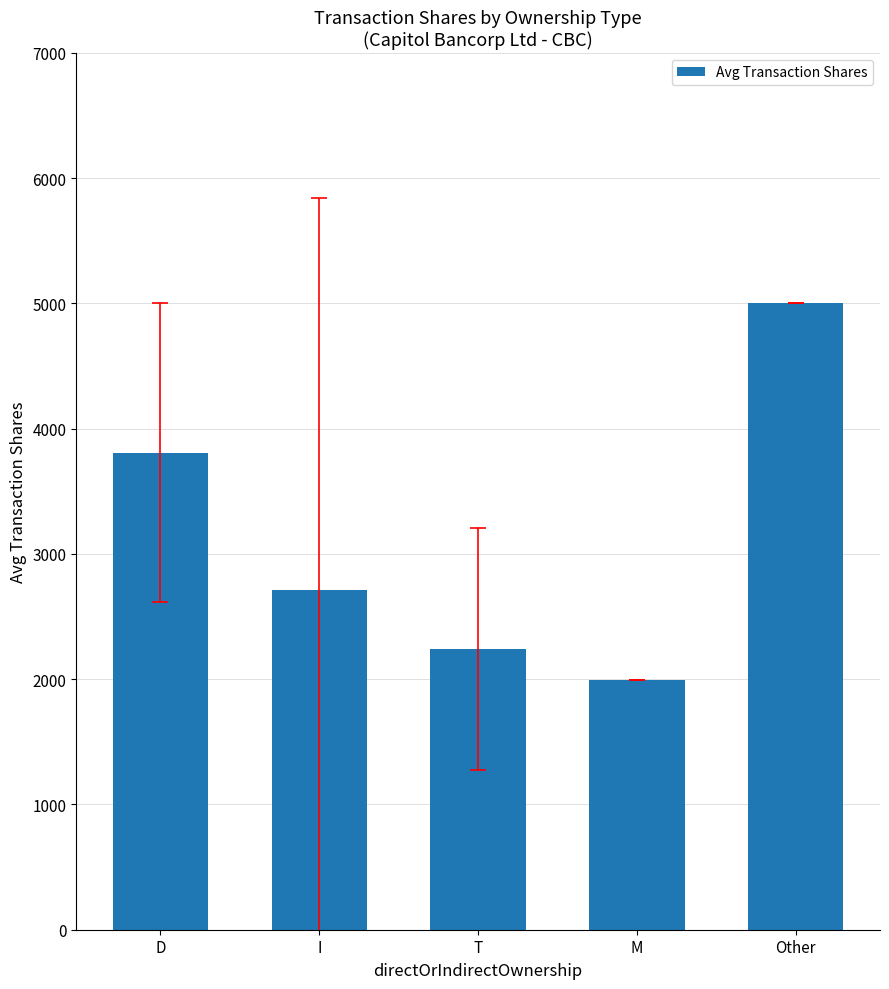

Which has a higher value, Other or D?

Other